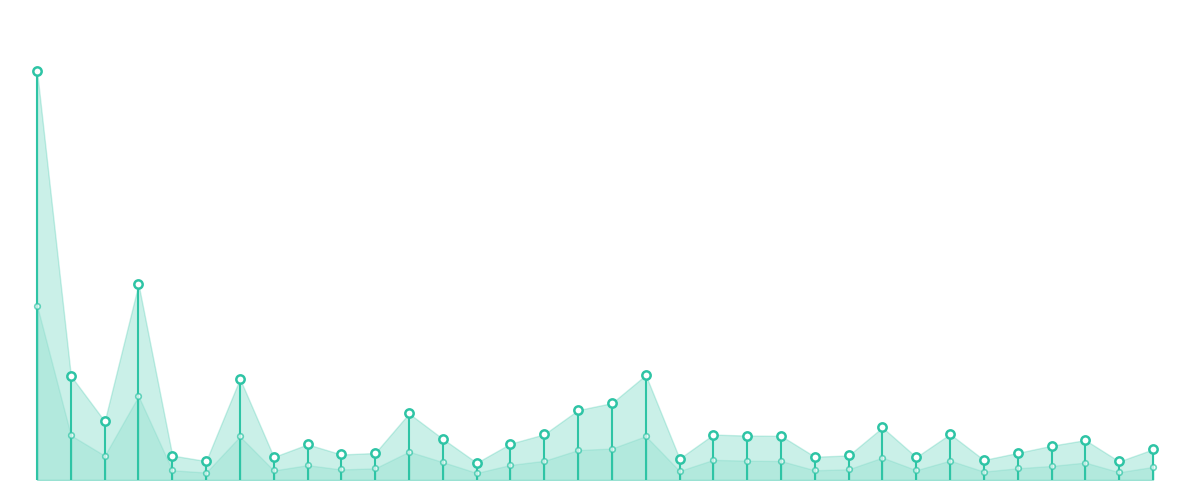

What is the label of the 34th point from the right?

さいたま市